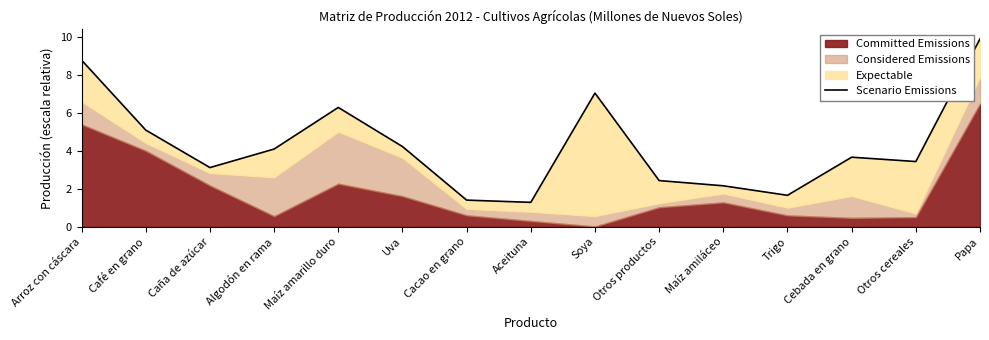

What is the difference between the values at Soya and Cebada en grano?

3.4